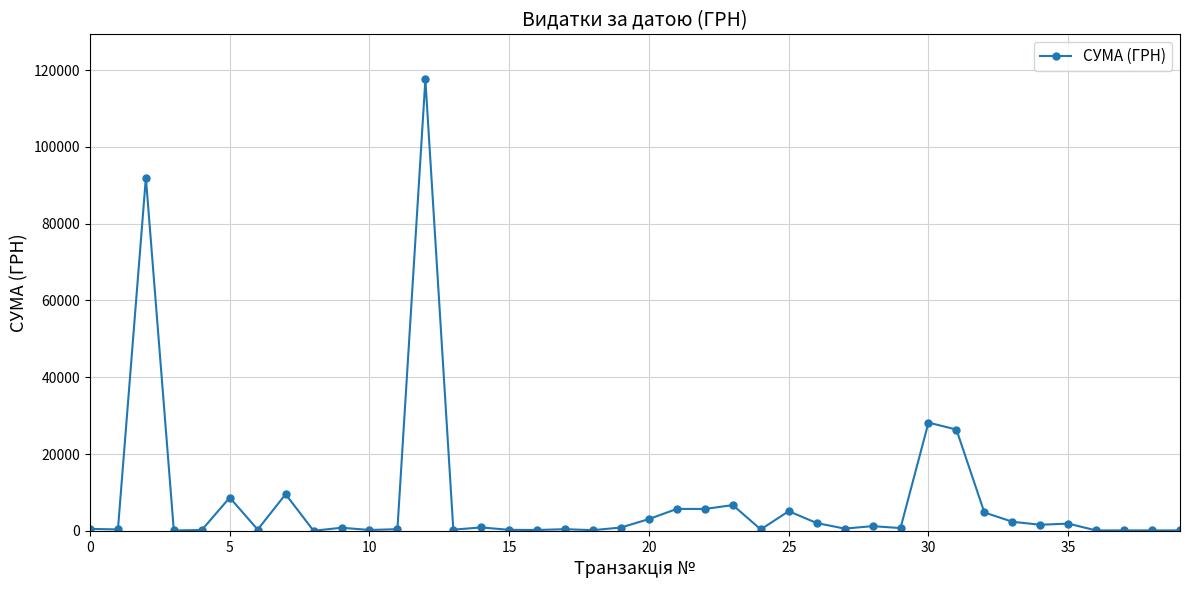

What is the value of the 24th point from the left?

6700.0